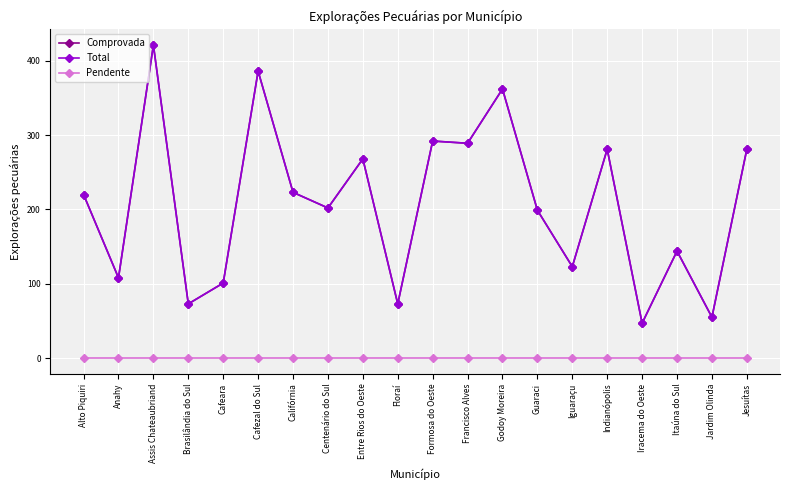

The value of Pendente at Guaraci is 0. True or false?

True